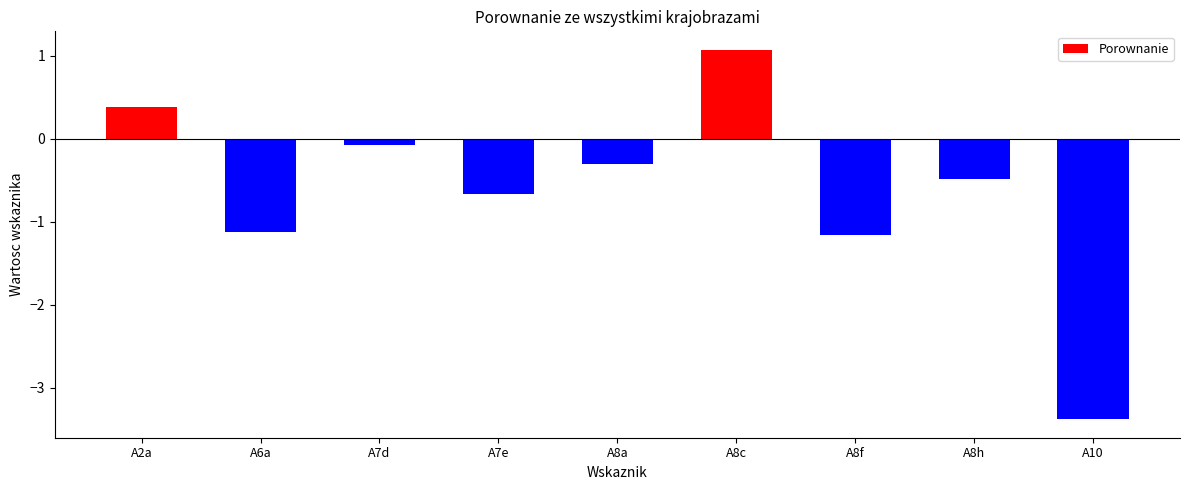

Reading left to right, transcribe all the data shown in this chart.

A2a=0.4	A6a=-1.1	A7d=-0.1	A7e=-0.7	A8a=-0.3	A8c=1.1	A8f=-1.2	A8h=-0.5	A10=-3.4